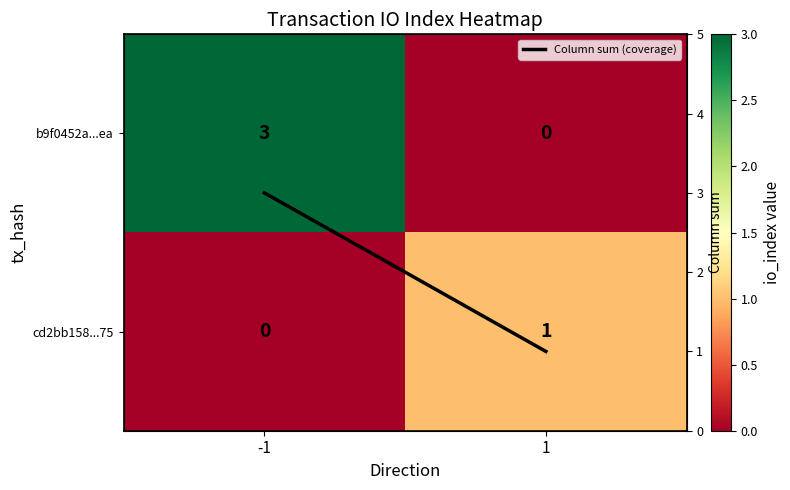

The Column sum (coverage) series shows 1 at 1. True or false?

False